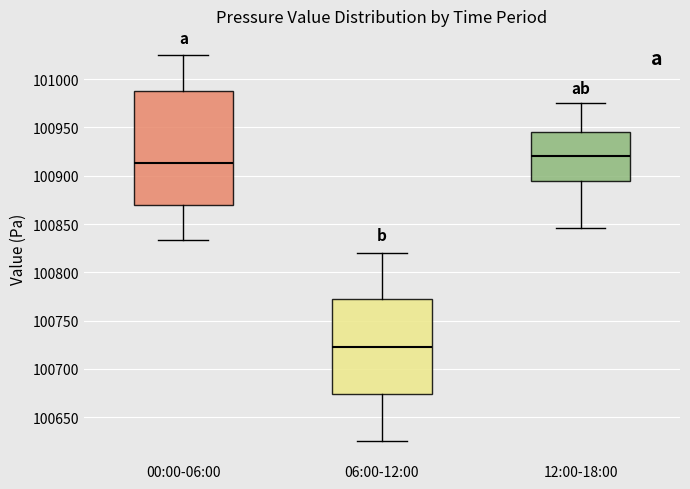

Reading left to right, read every box against the y-axis: the position of its median line, the range the box covers, and the ends of its whiskers. The values are not printed on the chart, so give them approximately, as read against the axis.

00:00-06:00: median 100915, box 100870 to 100990, whiskers 100835 to 101025
06:00-12:00: median 100725, box 100675 to 100770, whiskers 100625 to 100820
12:00-18:00: median 100920, box 100895 to 100945, whiskers 100845 to 100975